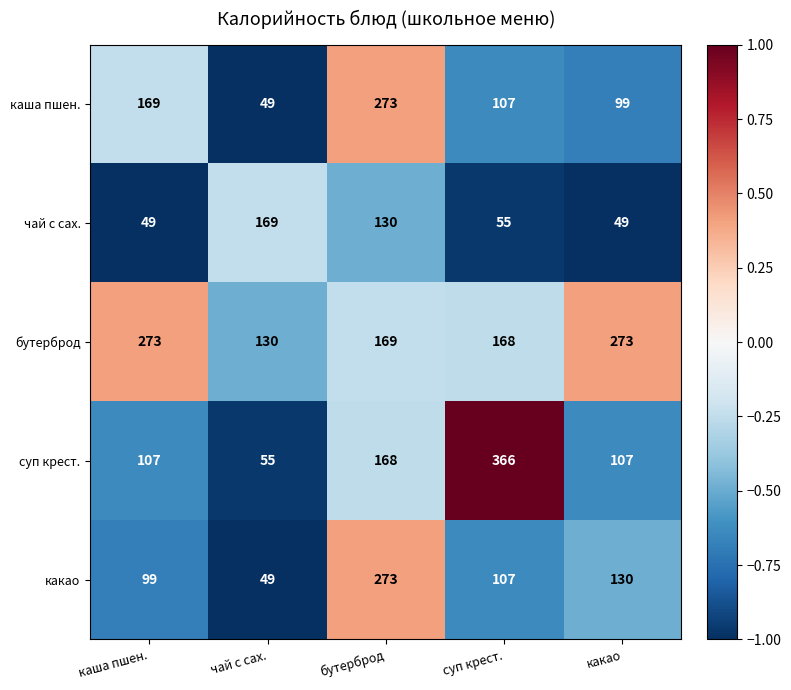

Where is суп крест. nearest to the value 210?

бутерброд